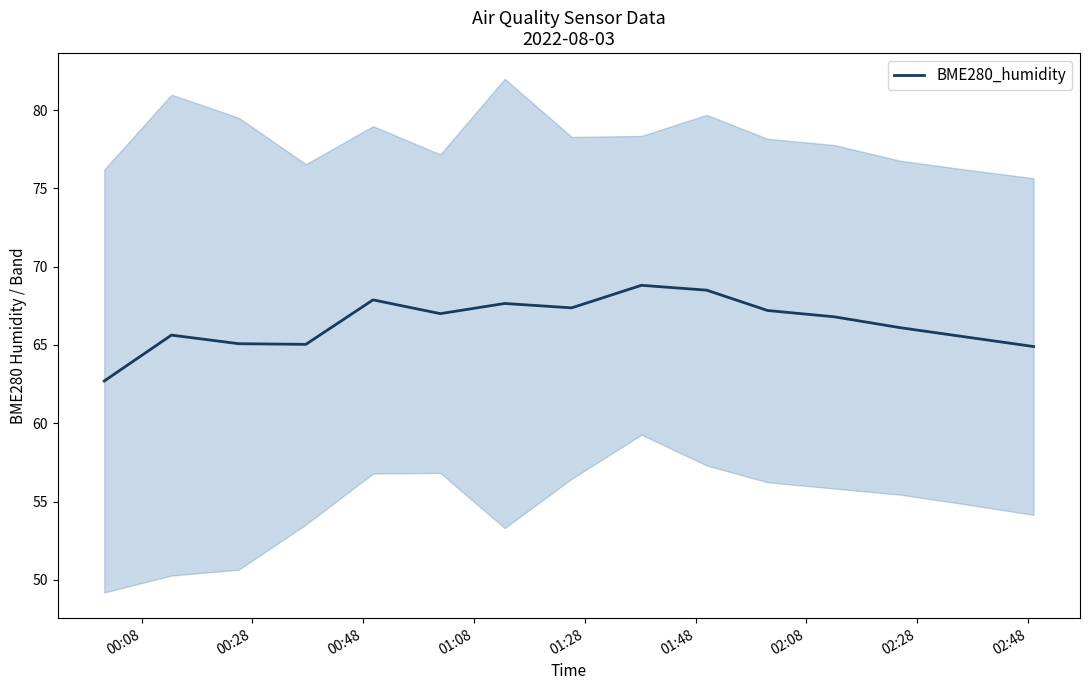

What is the maximum value for BME280_humidity?

68.8